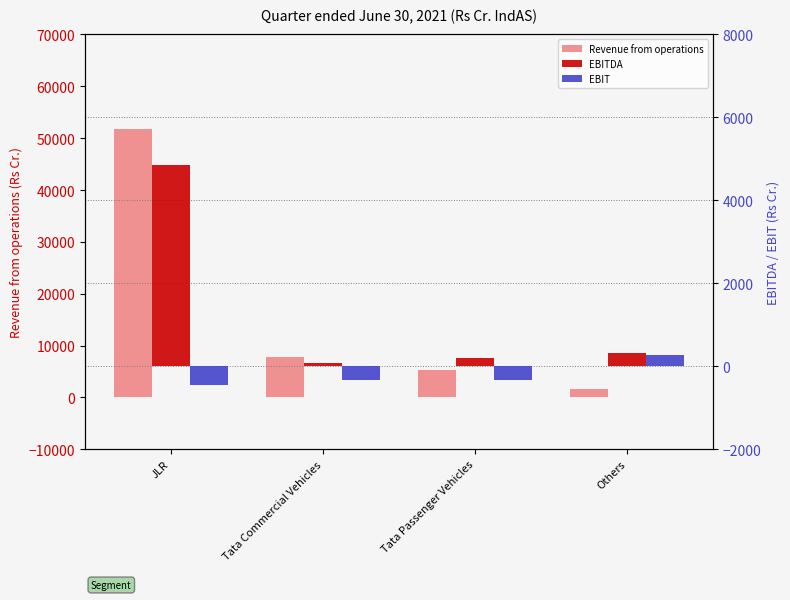

What position from the right is Tata Passenger Vehicles?

2